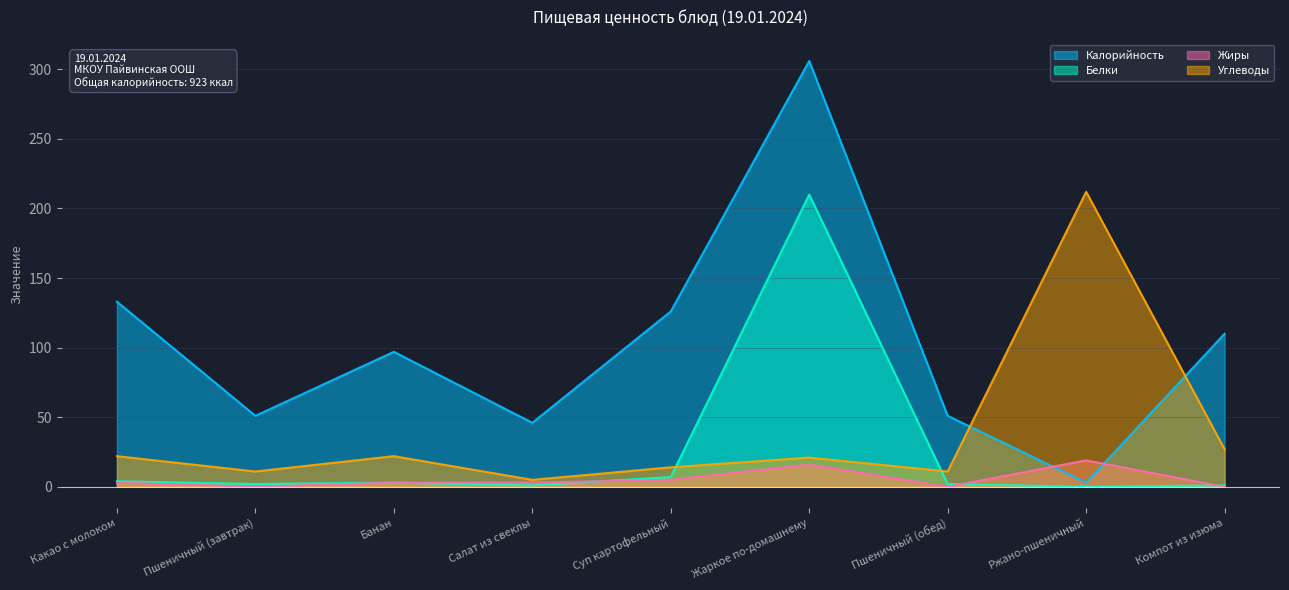

Which category has the highest value across all series?

Жаркое по-домашнему